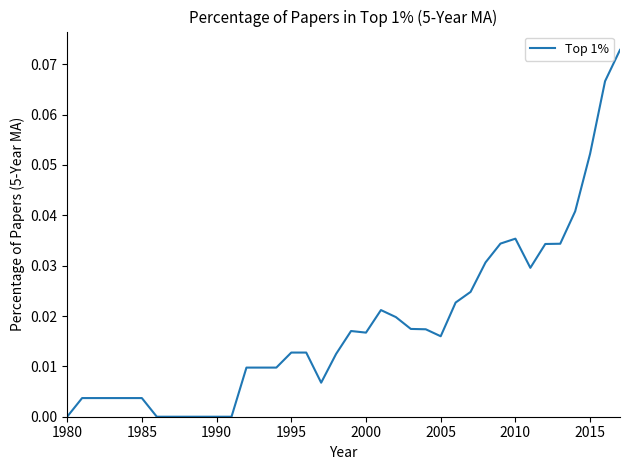

How many points are higher than both their immediate neighbors (excluding endpoints)?

3